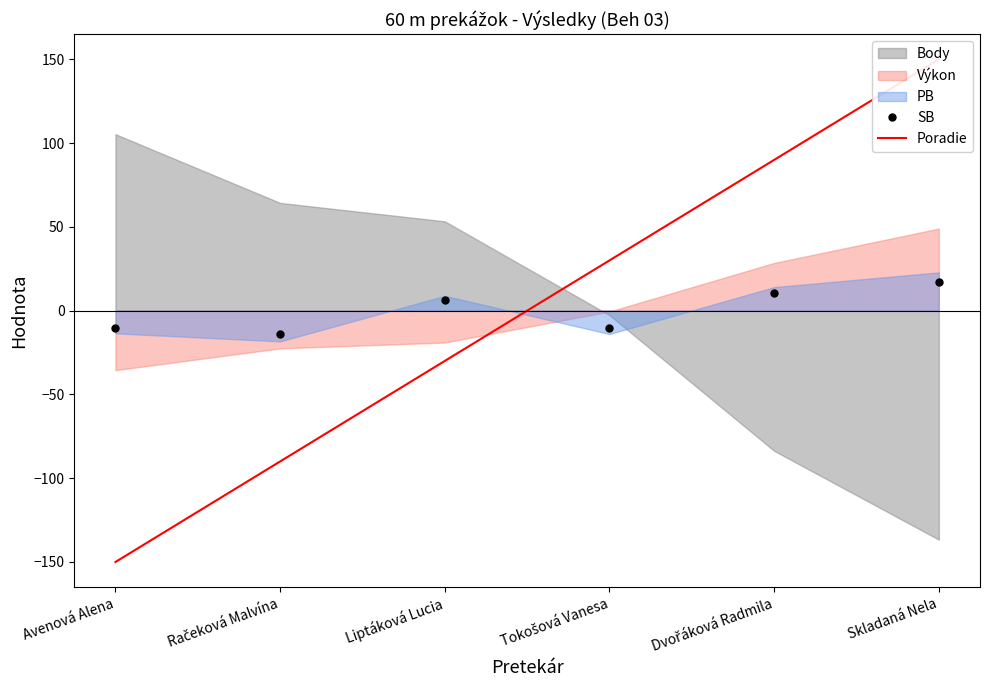

How many values in the Poradie series are below 30?

3